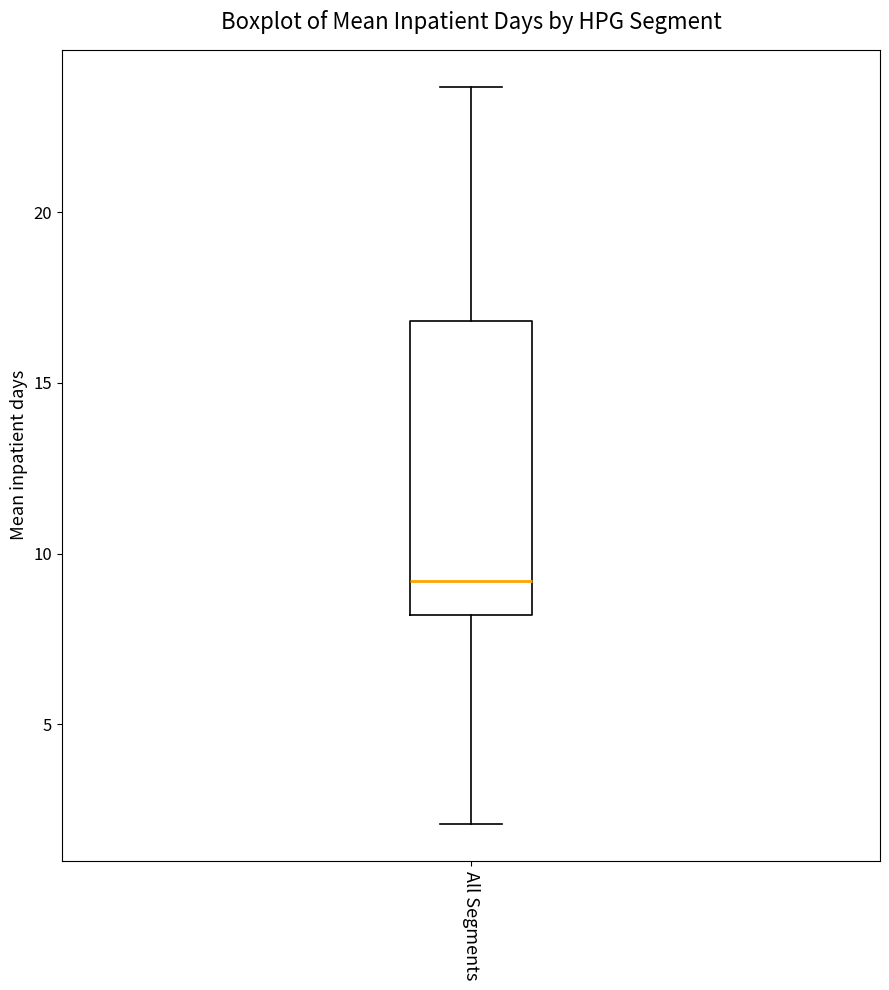

Read this box plot against the y-axis: the position of the median line, the range covered by the box, and the ends of both whiskers. The values are not printed on the chart, so give them approximately, as read against the axis.

median 9.0, box 8.0 to 17.0, whiskers 2.0 to 23.5